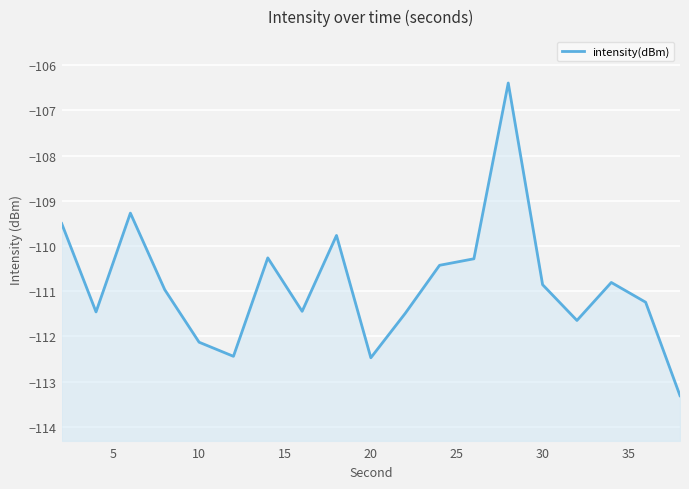

Count the number of data series in this chart.

1